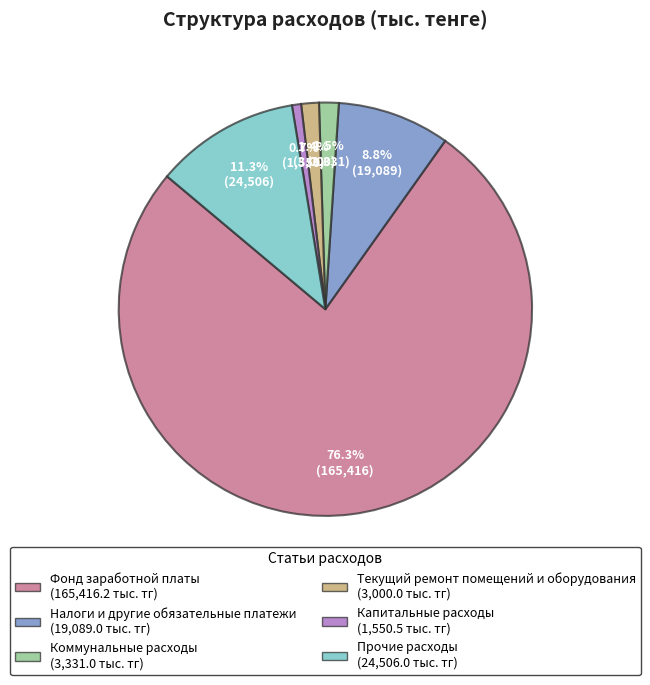

How many slices are in this pie chart?

6